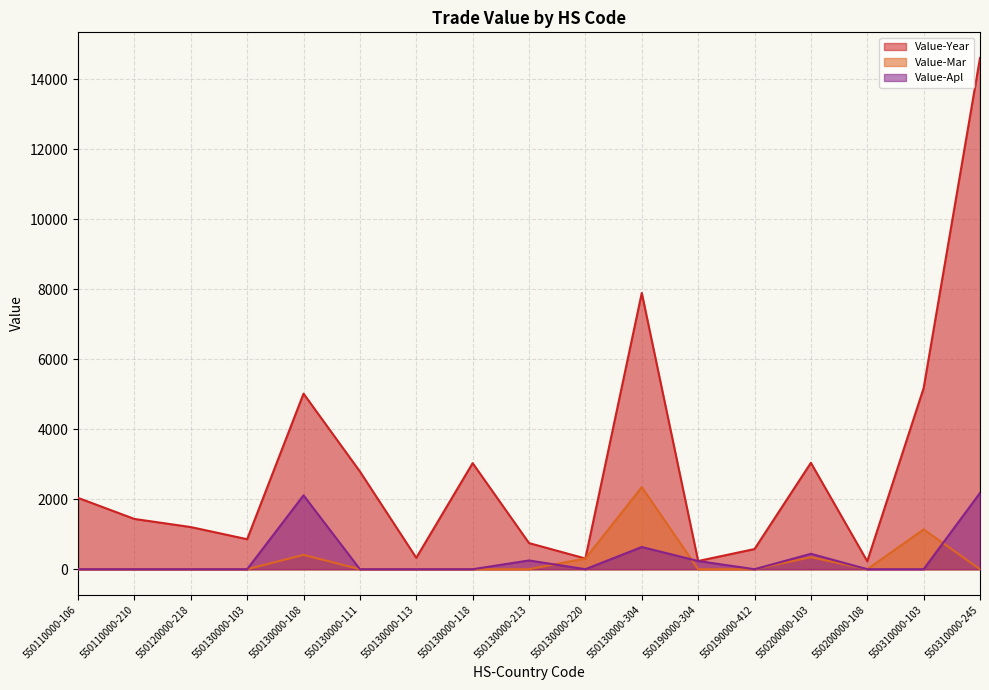

At which label does Value-Apl reach its peak?

550310000-245